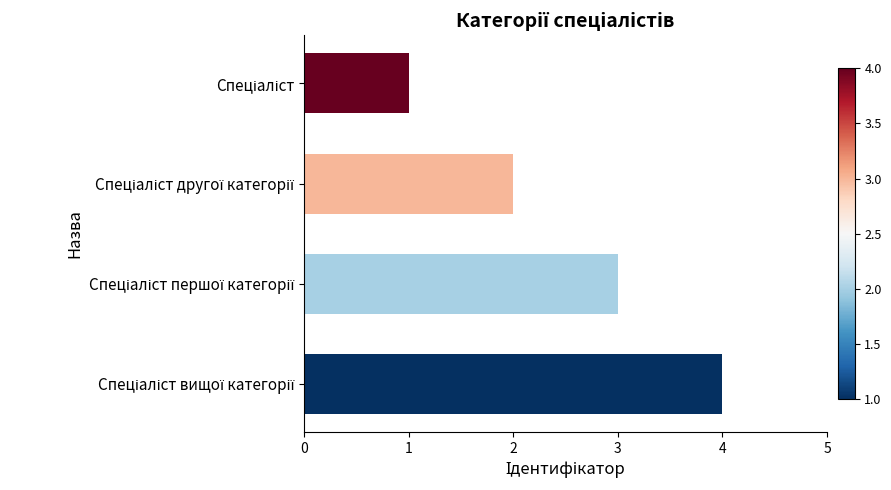

What is the difference between the maximum and minimum values?

3